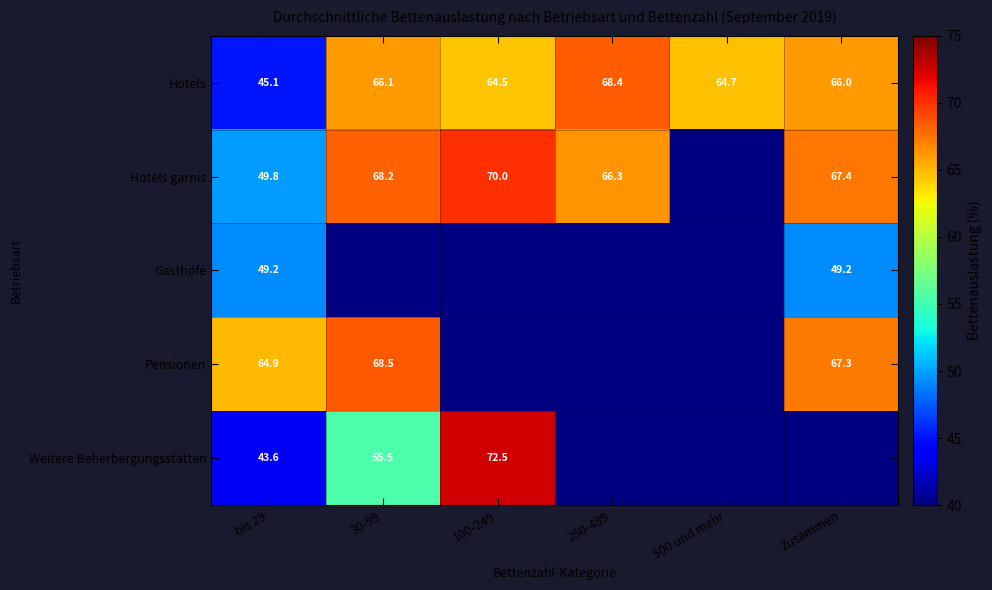

What is the sum of the Gasthöfe values at bis 29 and Zusammen?

98.4